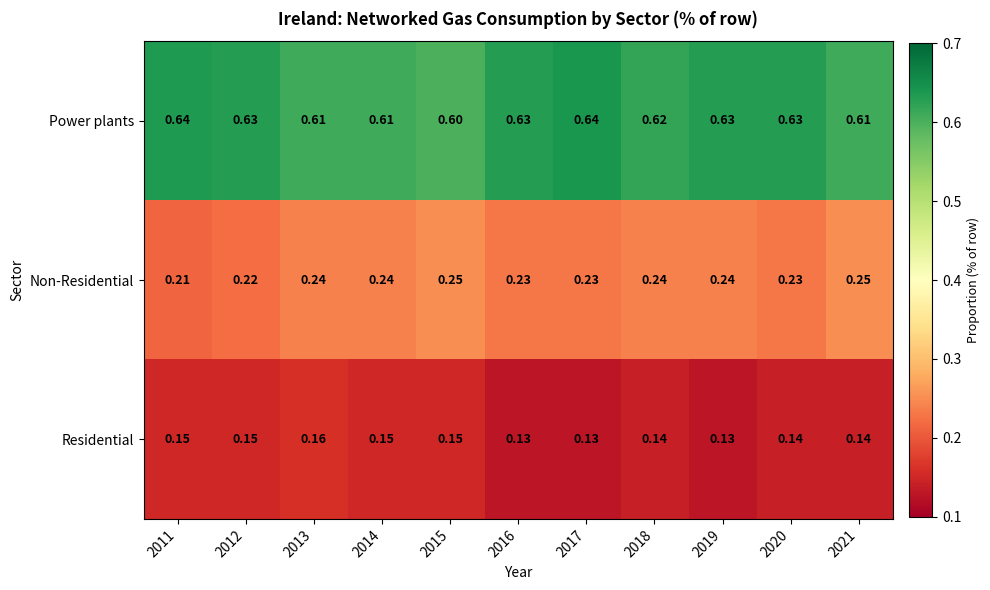

Rank the series by their average value, from lowest to highest.

Residential, Non-Residential, Power plants